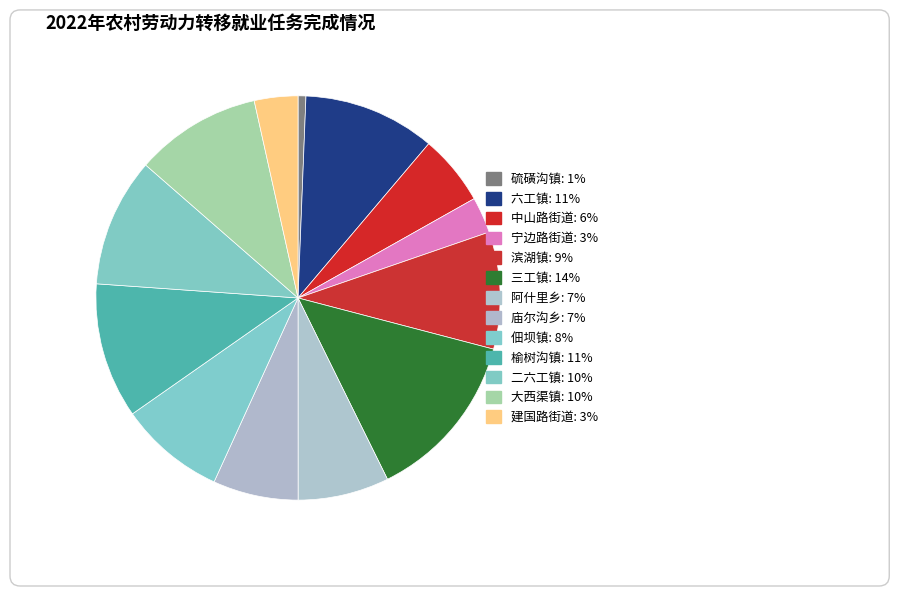

Approximately how many times larger is the value at 三工镇 compared to 硫磺沟镇?

21.8